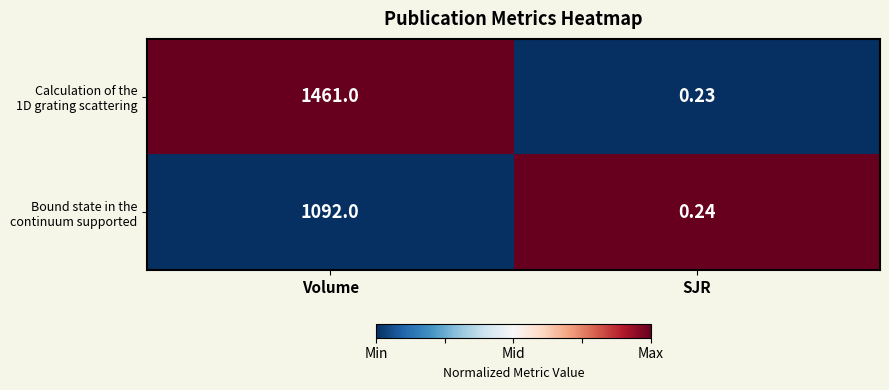

At which label does Calculation of the 1D grating scattering reach its minimum?

SJR